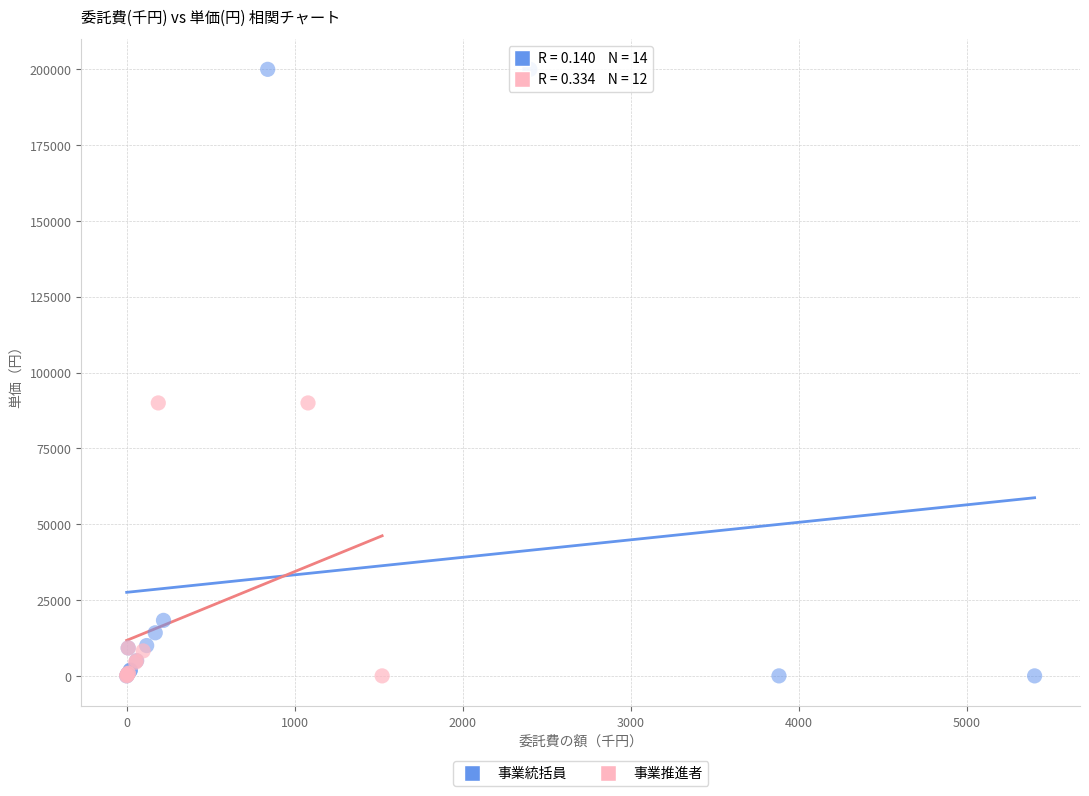

Which series reaches the maximum Y coordinate?

事業統括員